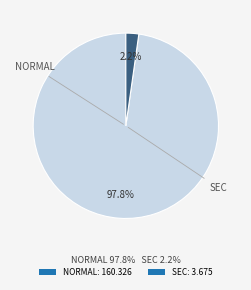

Combined, what portion of the pie is NORMAL: 160.326 and SEC: 3.675?

100.0%